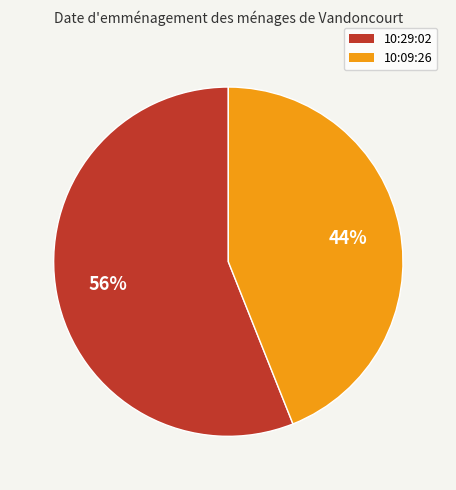

Does 10:09:26 account for over 50% of the chart?

No